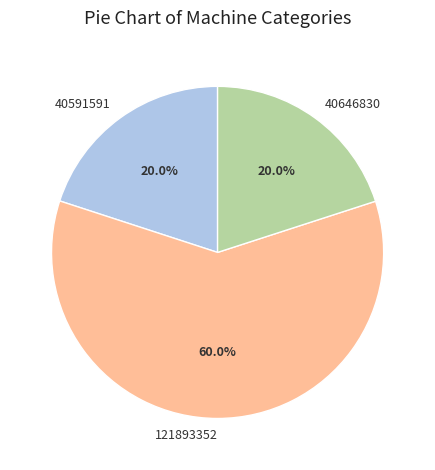

Between 121893352 and 40646830, which is larger?

121893352